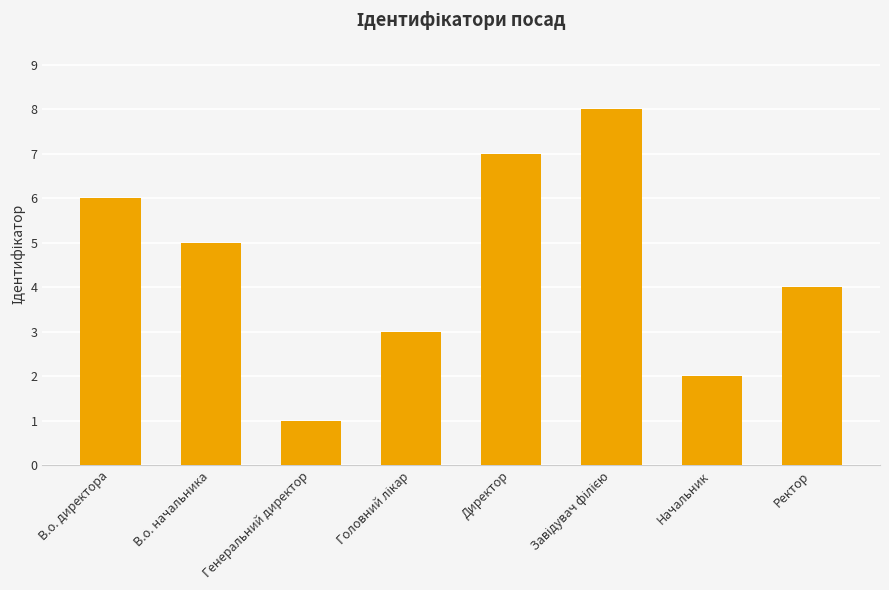

How many bars are there in total?

8